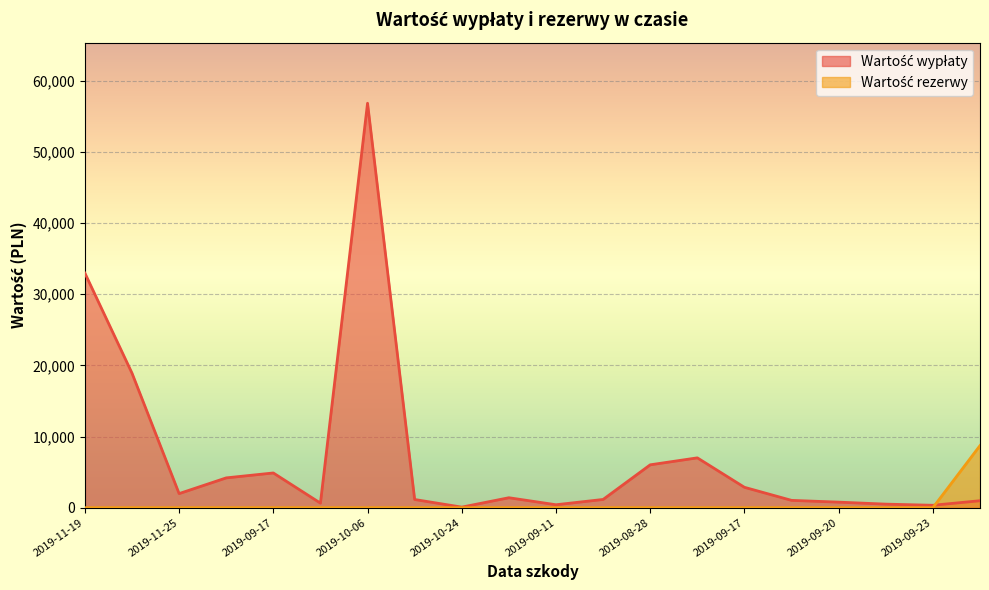

Rank the series by their maximum value, from highest to lowest.

Wartość wypłaty, Wartość rezerwy